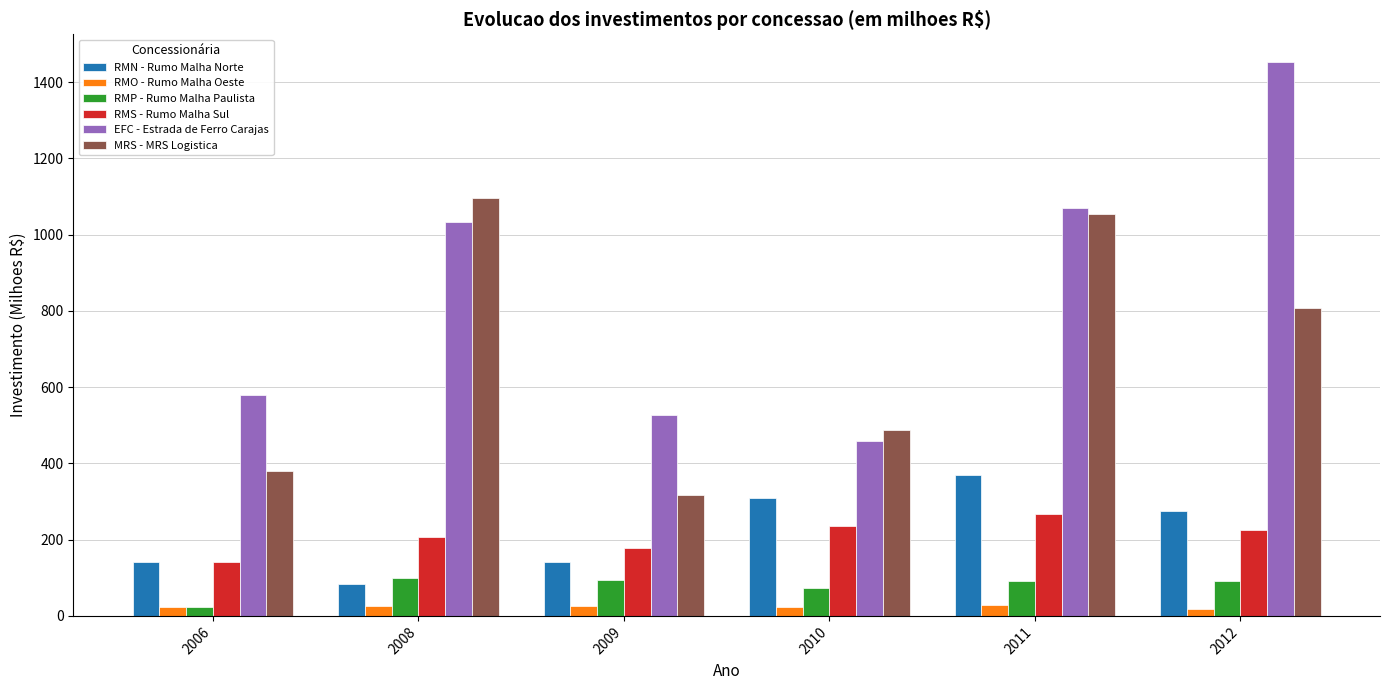

What is the value of the MRS - MRS Logistica bar at the 4th from the left?

488.4